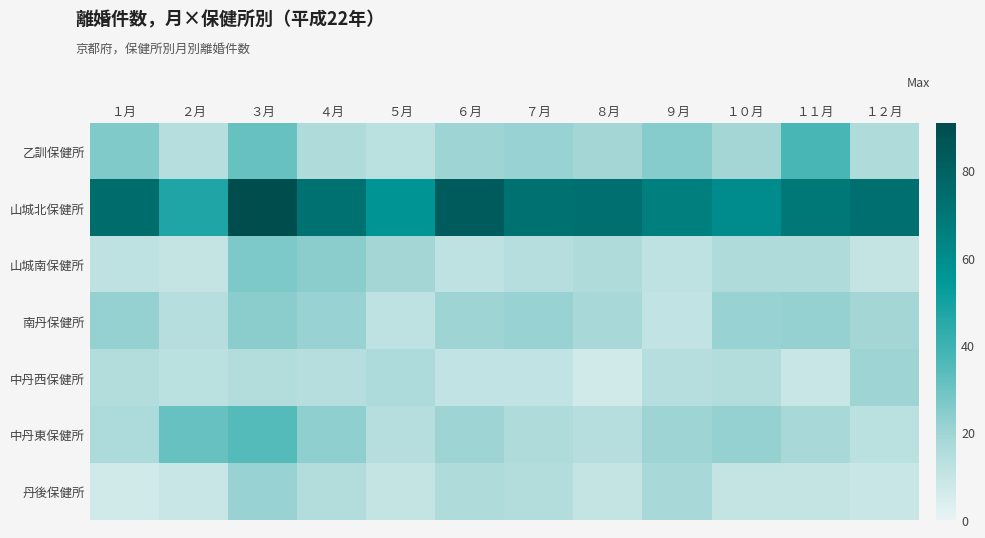

Which series has the largest range (max minus min)?

山城北保健所